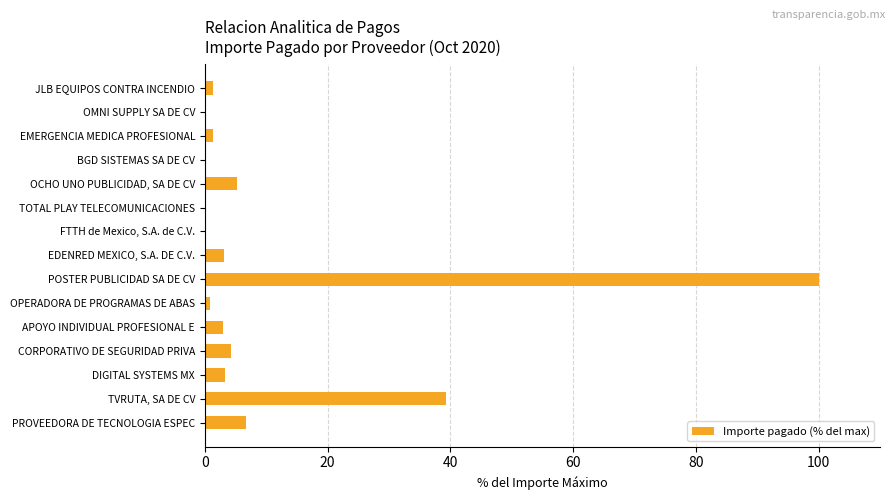

How many categories are shown in the chart?

15